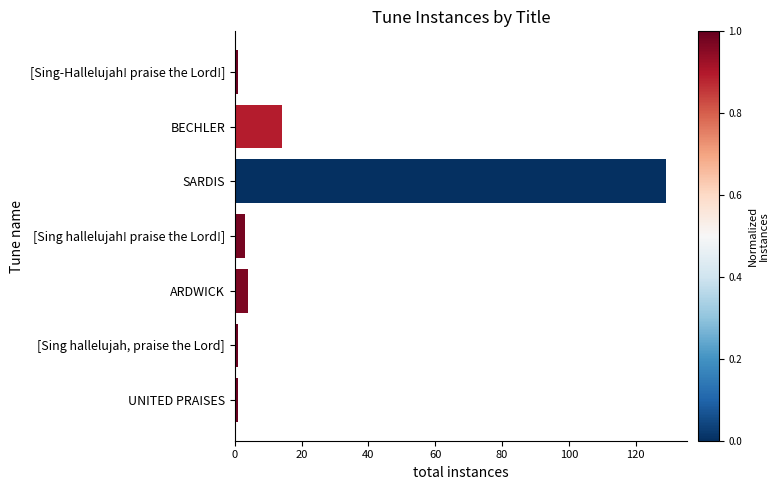

The chart shows a value of 3 at [Sing hallelujah! praise the Lord!]. True or false?

True